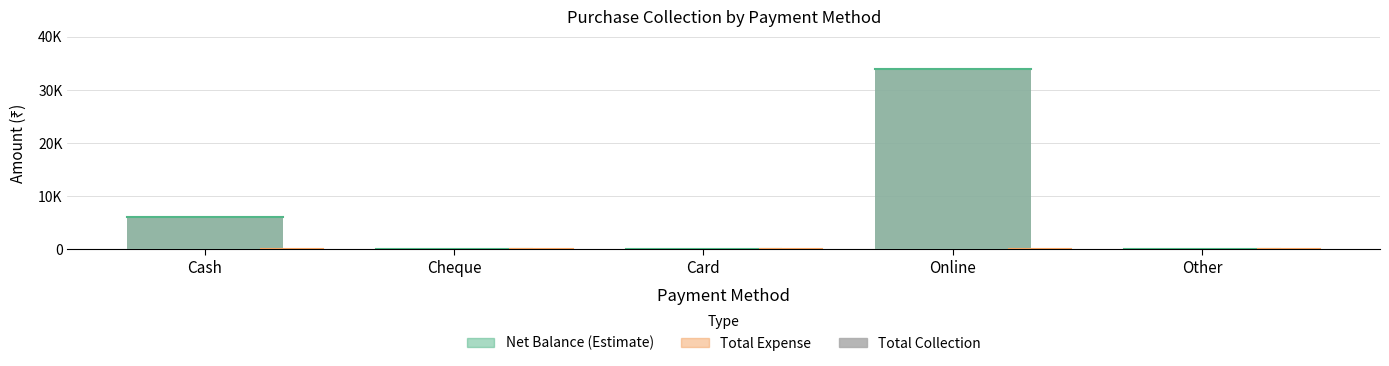

At which category is the sum across all series the highest?

Online